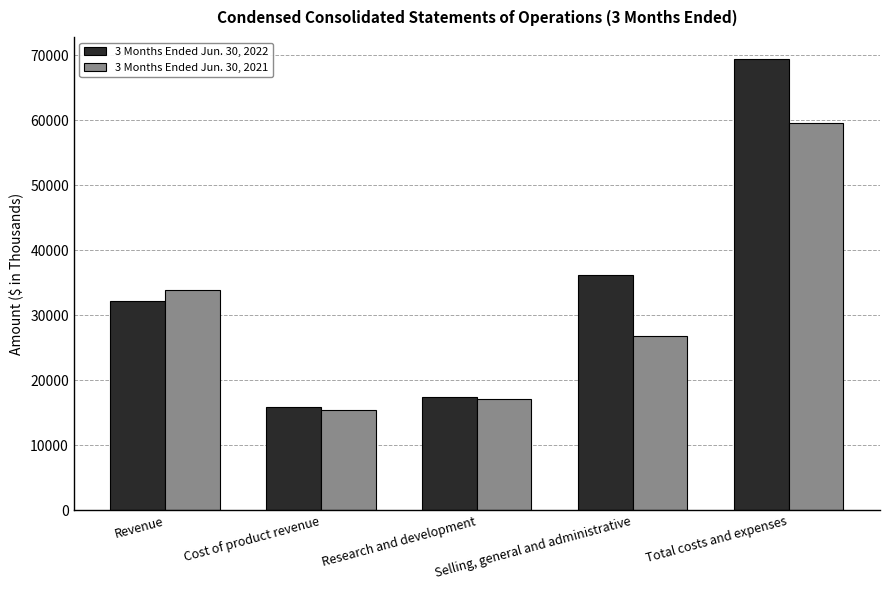

The 3 Months Ended Jun. 30, 2022 series shows 26058 at Cost of product revenue. True or false?

False